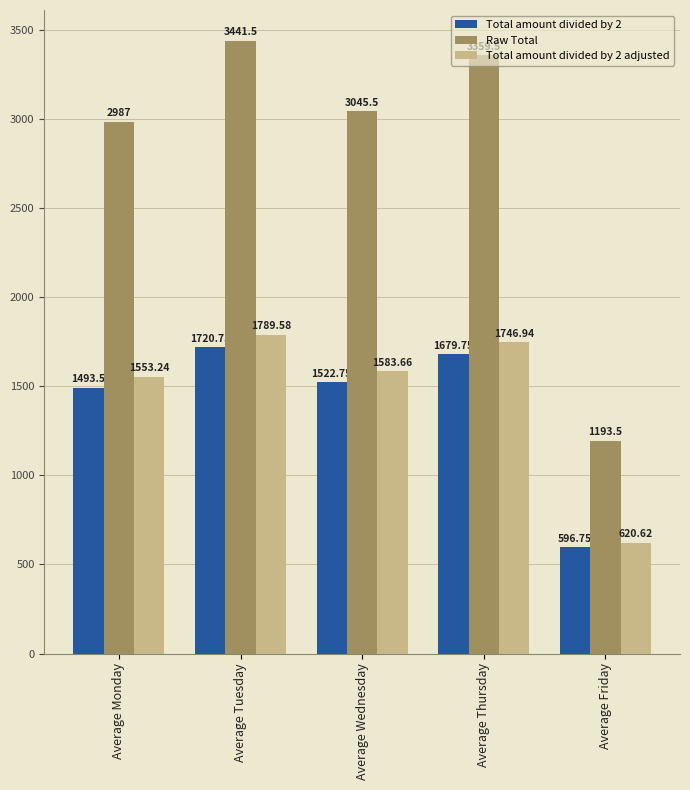

Reading left to right, list all the values displayed in this chart.

Total amount divided by 2: 1493.5	1720.8	1522.8	1679.8	596.8
Raw Total: 2987.0	3441.5	3045.5	3359.5	1193.5
Total amount divided by 2 adjusted: 1553.2	1789.6	1583.7	1746.9	620.6